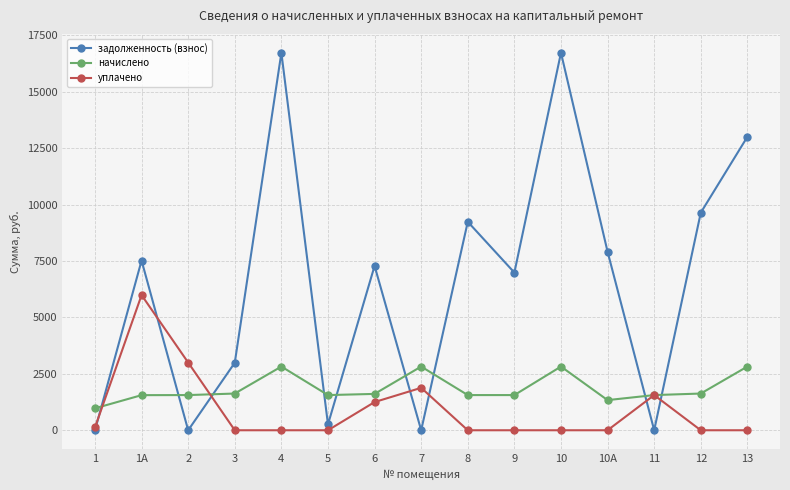

Is the value of уплачено at 10А greater than the value of задолженность (взнос) at 6?

No